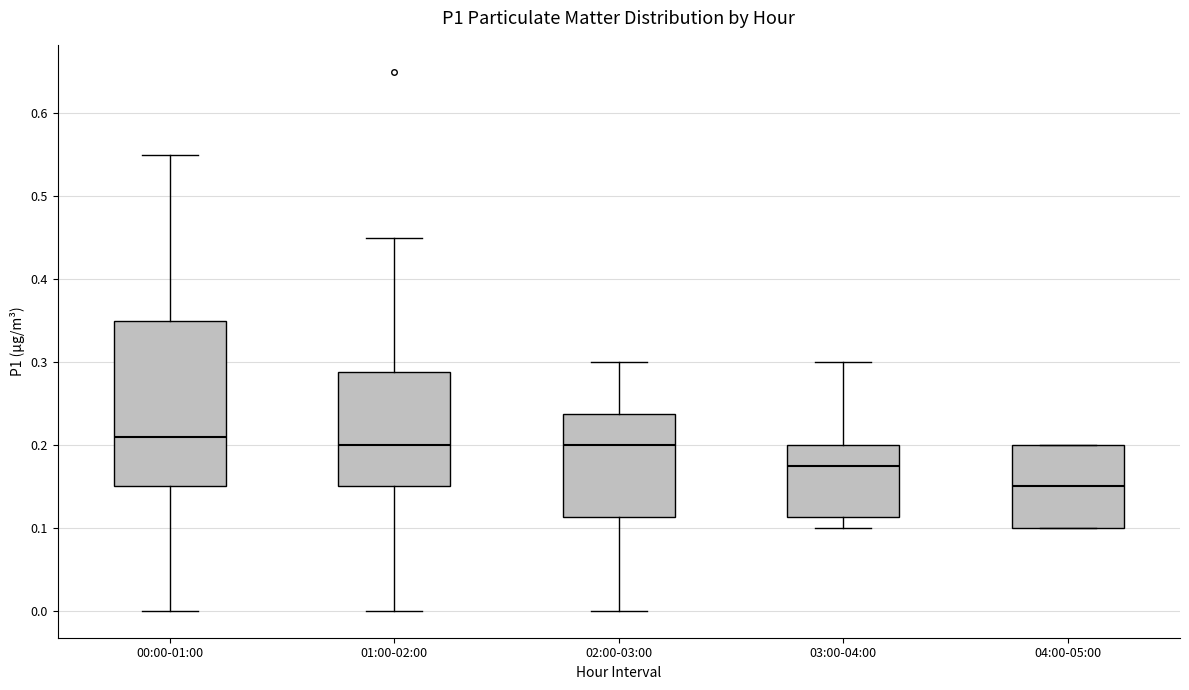

Where does the upper whisker of the box for 01:00-02:00 end on the y-axis? The values are not printed on the chart, so give them approximately, as read against the axis.

0.45